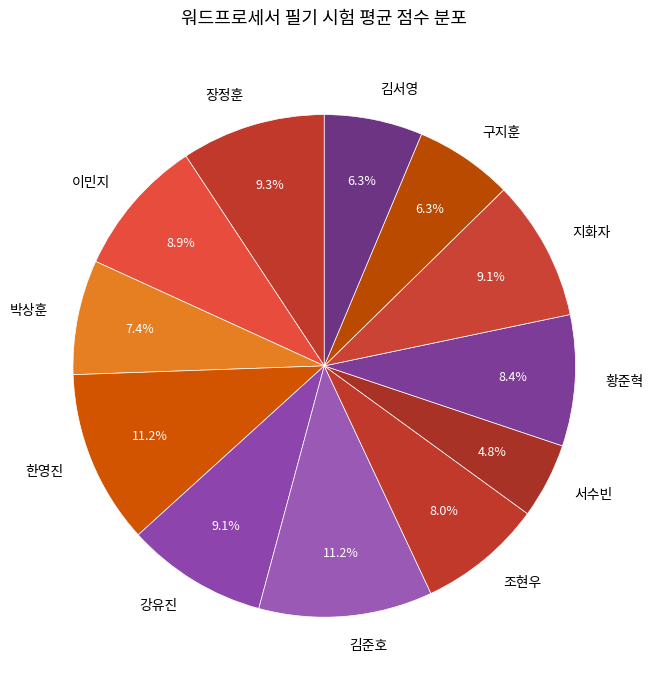

Which category has the smallest portion of the pie?

서수빈